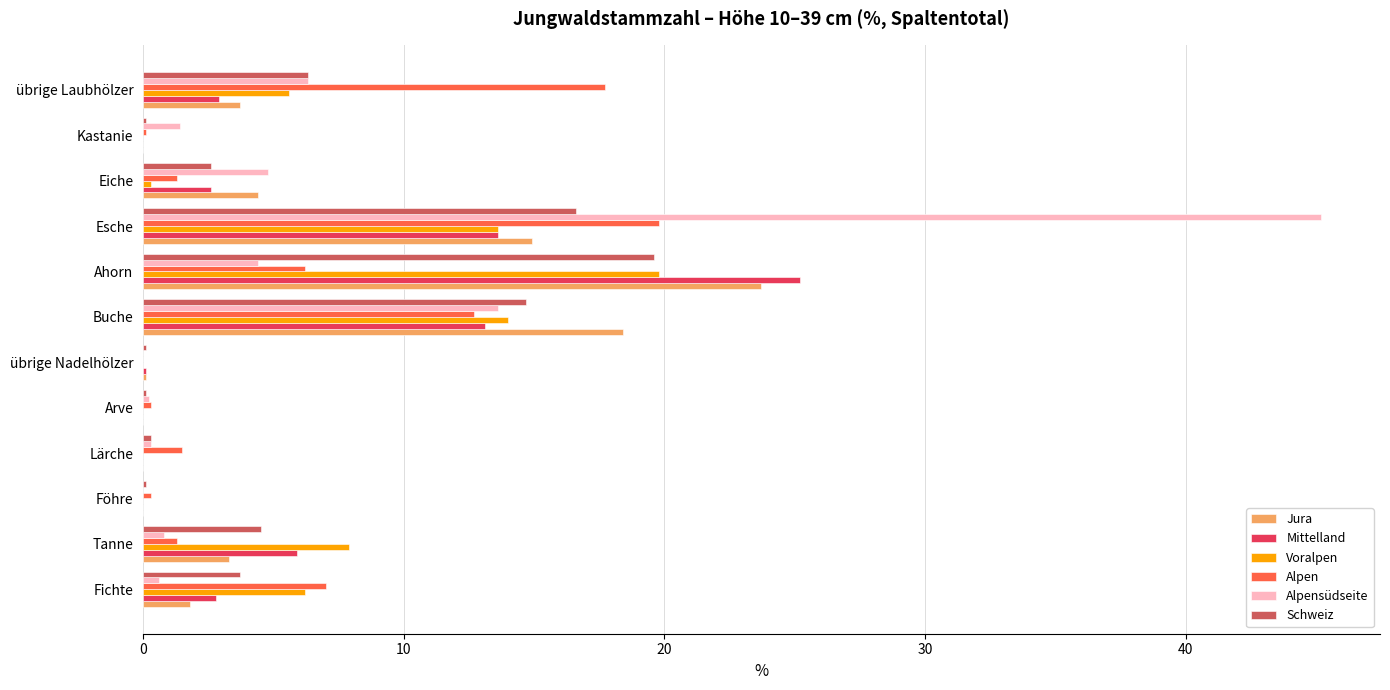

What is the average value of the Jura series?

5.9